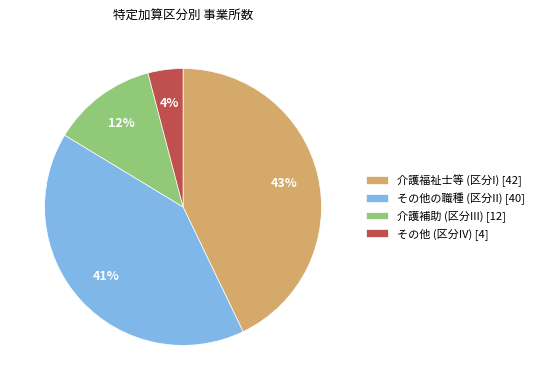

The その他 (区分IV) [4] slice represents 17% of the pie. True or false?

False